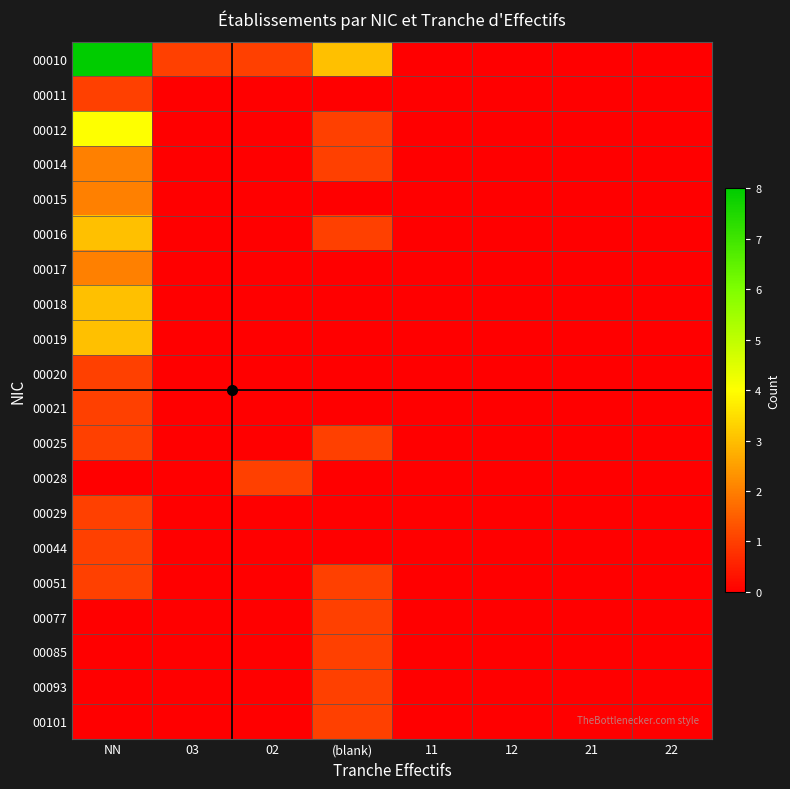

List the series in order of their peak value, lowest first.

00011, 00020, 00021, 00025, 00028, 00029, 00044, 00051, 00077, 00085, 00093, 00101, 00014, 00015, 00017, 00016, 00018, 00019, 00012, 00010